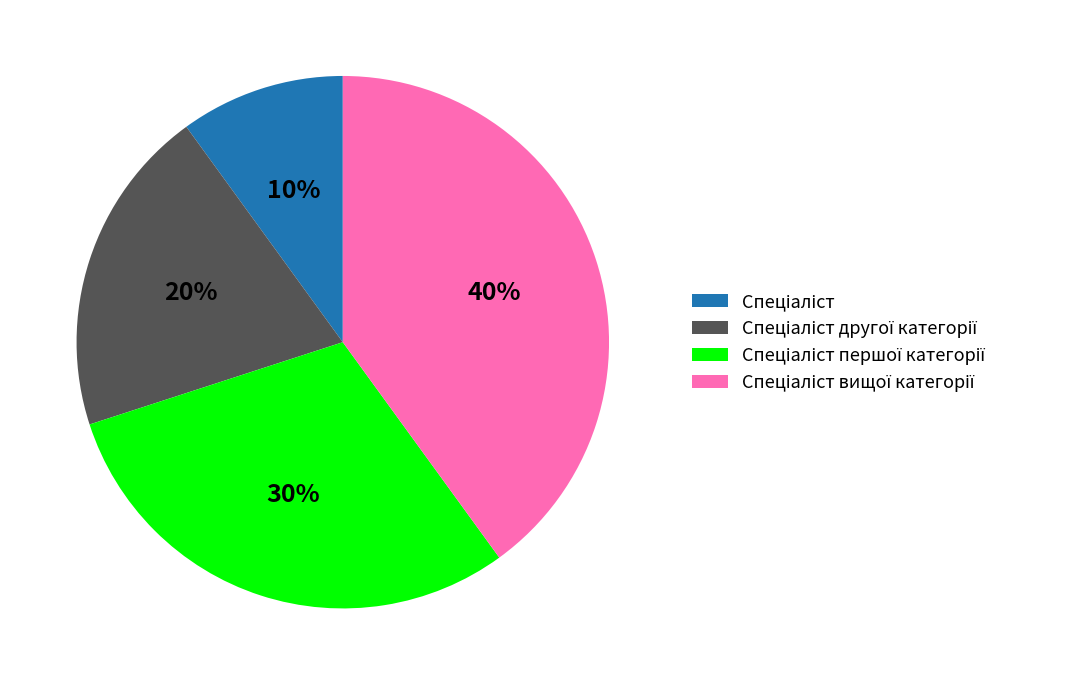

Does any single category account for the majority?

No